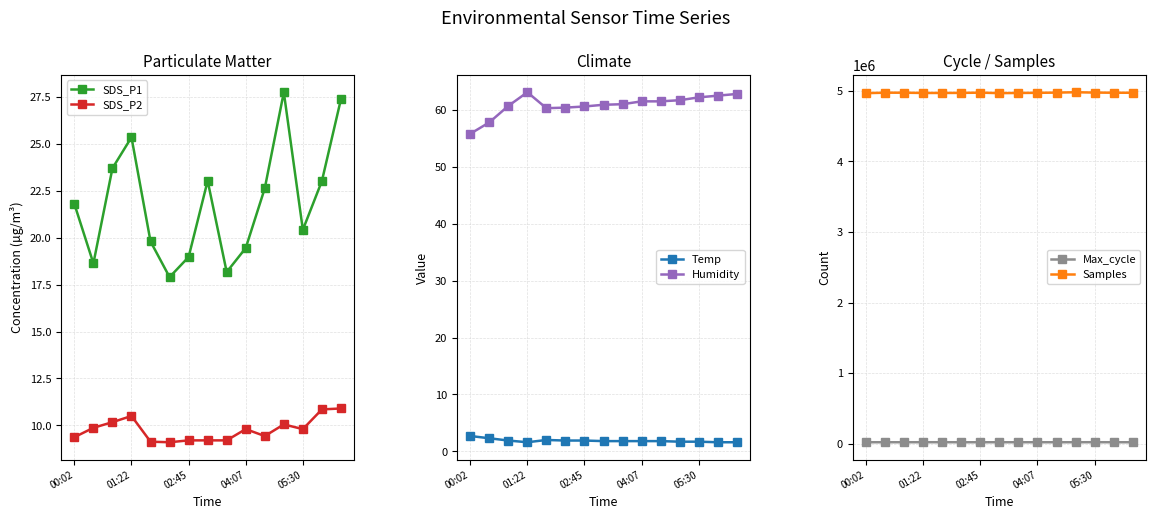

Reading left to right, transcribe all the data shown in this chart.

SDS_P1: 21.8	18.6	23.7	25.4	19.8	17.9	19.0	23.0	18.2	19.4	22.6	27.8	20.4	23.0	27.4
SDS_P2: 9.4	9.9	10.2	10.5	9.1	9.1	9.2	9.2	9.2	9.8	9.4	10.1	9.8	10.8	10.9
Temp: 2.7	2.3	1.9	1.6	2.0	1.9	1.9	1.8	1.8	1.8	1.8	1.7	1.7	1.6	1.6
Humidity: 55.8	57.8	60.7	63.1	60.3	60.4	60.6	60.9	61.0	61.5	61.5	61.7	62.2	62.5	62.8
Max_cycle: 20206.0	20257.0	20286.0	20439.0	20630.0	20183.0	20183.0	20218.0	20242.0	20208.0	20211.0	20183.0	20642.0	20242.0	20211.0
Samples: 4967401.0	4974060.0	4973816.0	4969982.0	4970166.0	4971044.0	4974424.0	4967779.0	4970065.0	4972285.0	4975219.0	4980352.0	4975699.0	4973512.0	4972887.0